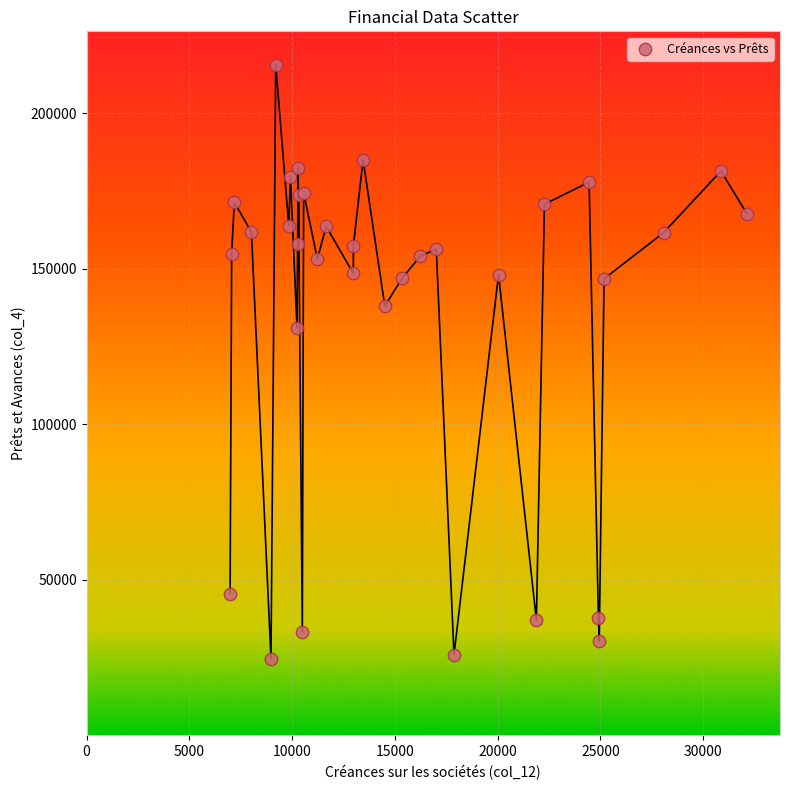

What Y value in the scatter plot is closest to 120144?

131037.2